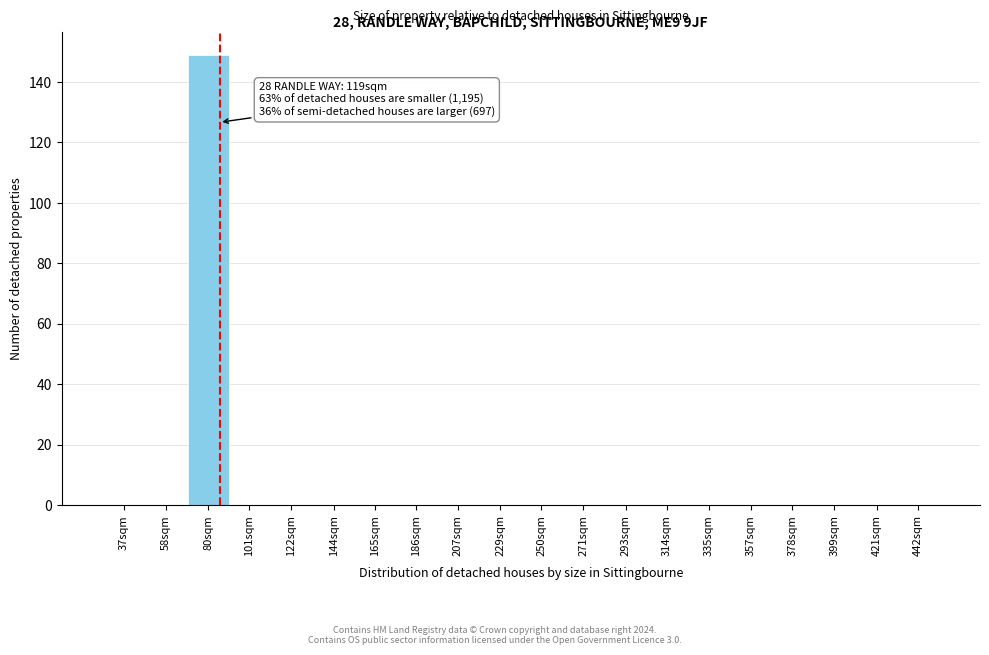

Reading left to right, extract all data points from this chart.

37sqm=0	58sqm=0	80sqm=149	101sqm=0	122sqm=0	144sqm=0	165sqm=0	186sqm=0	207sqm=0	229sqm=0	250sqm=0	271sqm=0	293sqm=0	314sqm=0	335sqm=0	357sqm=0	378sqm=0	399sqm=0	421sqm=0	442sqm=0